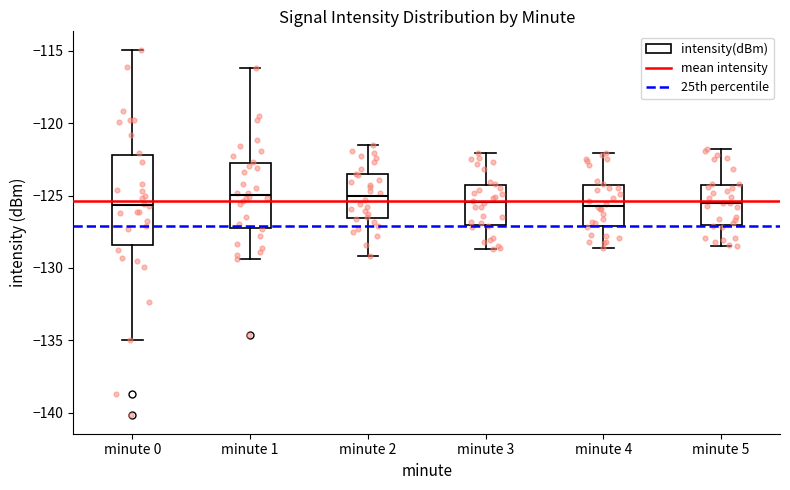

Reading left to right, transcribe this box plot: for each box, give where its median line is, the range the box spans, and where its two whiskers end, as read against the y-axis. The values are not printed on the chart, so give them approximately, as read against the axis.

minute 0: median -125.5, box -128.5 to -122.0, whiskers -135.0 to -115.0
minute 1: median -125.0, box -127.0 to -123.0, whiskers -129.5 to -116.0
minute 2: median -125.0, box -126.5 to -123.5, whiskers -129.0 to -121.5
minute 3: median -125.5, box -127.0 to -124.5, whiskers -128.5 to -122.0
minute 4: median -125.5, box -127.0 to -124.5, whiskers -128.5 to -122.0
minute 5: median -125.5, box -127.0 to -124.0, whiskers -128.5 to -122.0